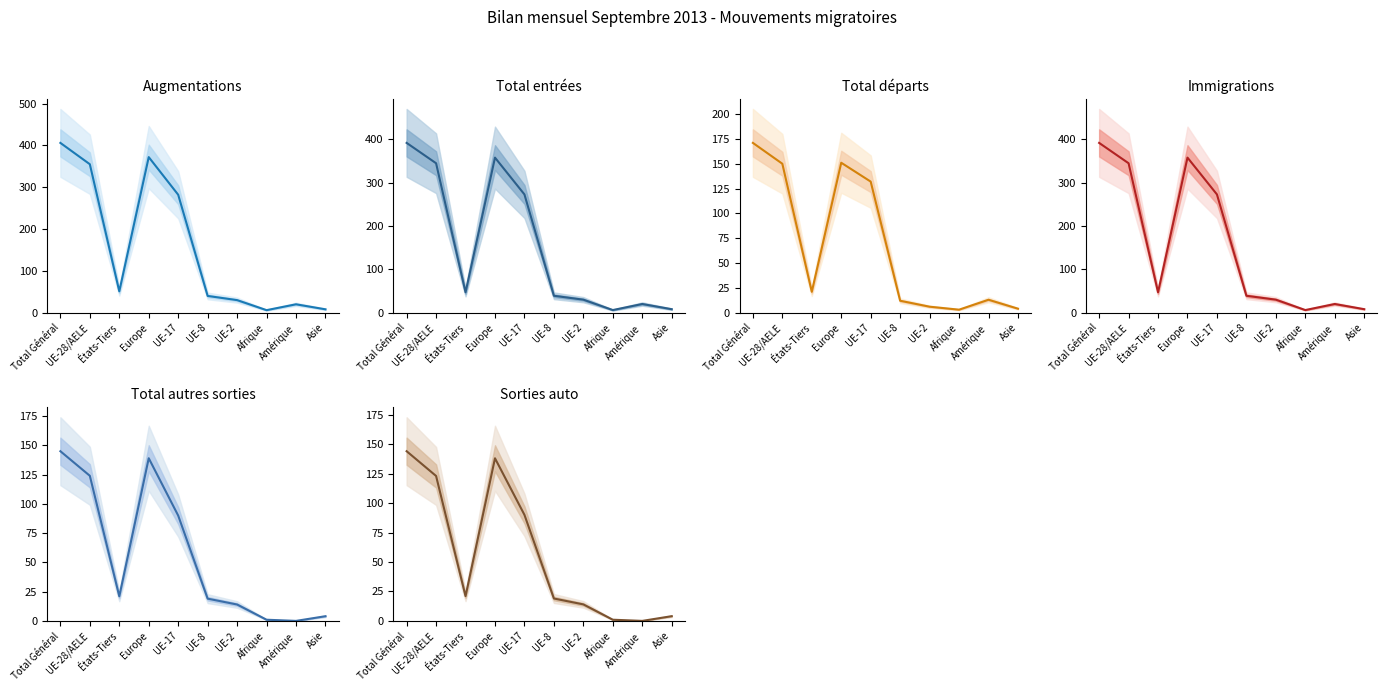

How many data points does each series have?

10